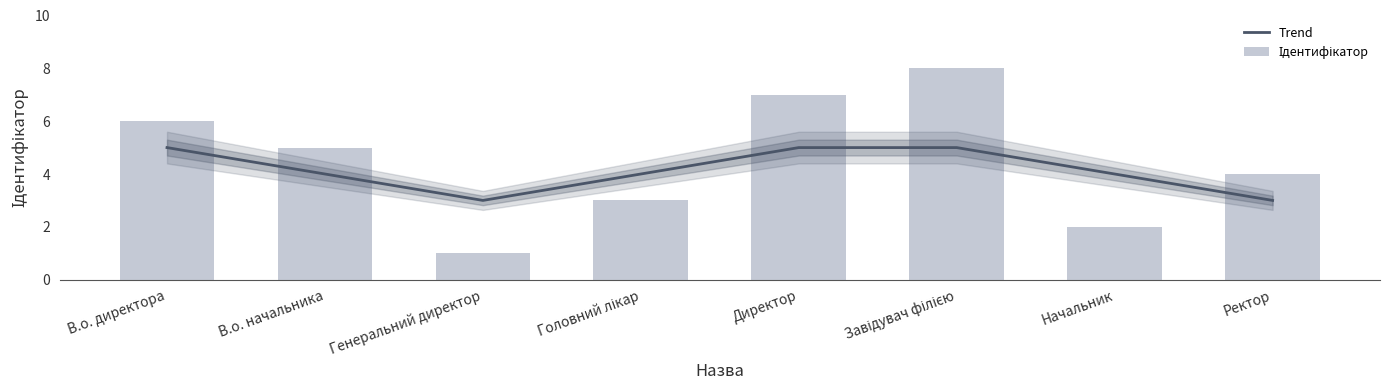

At which category is the sum across all series the highest?

Завідувач філією